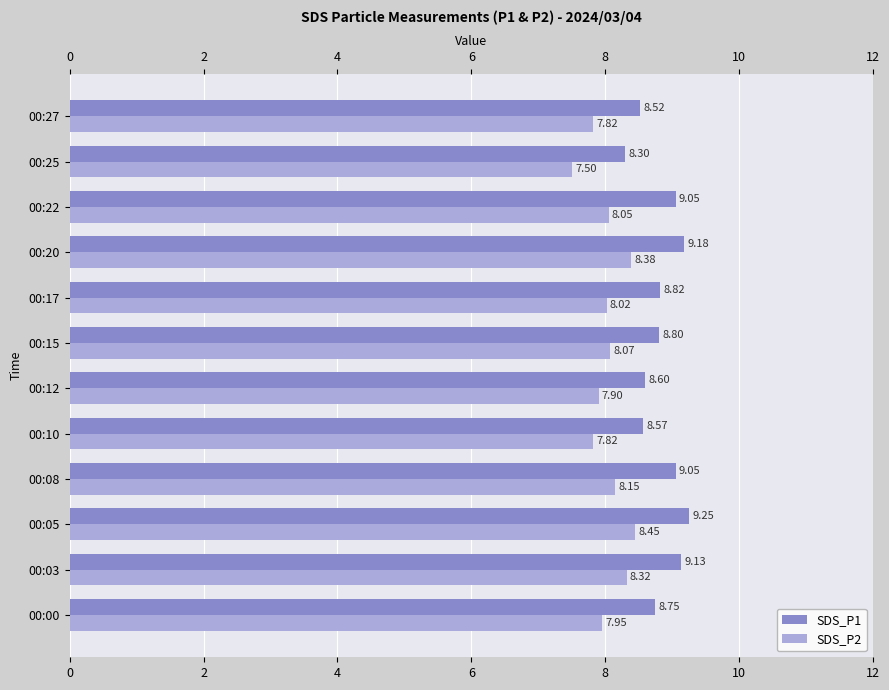

How many categories are shown in the chart?

12